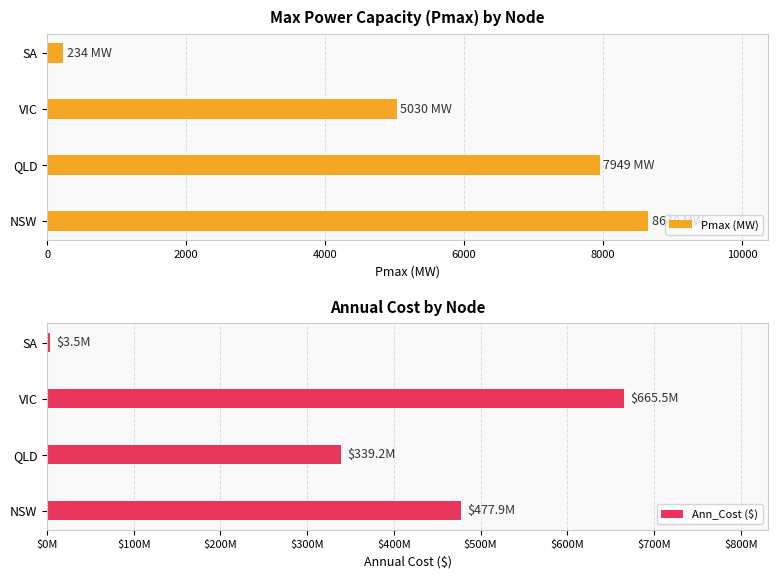

Rank the categories by Ann_Cost ($) value from lowest to highest.

SA, QLD, NSW, VIC